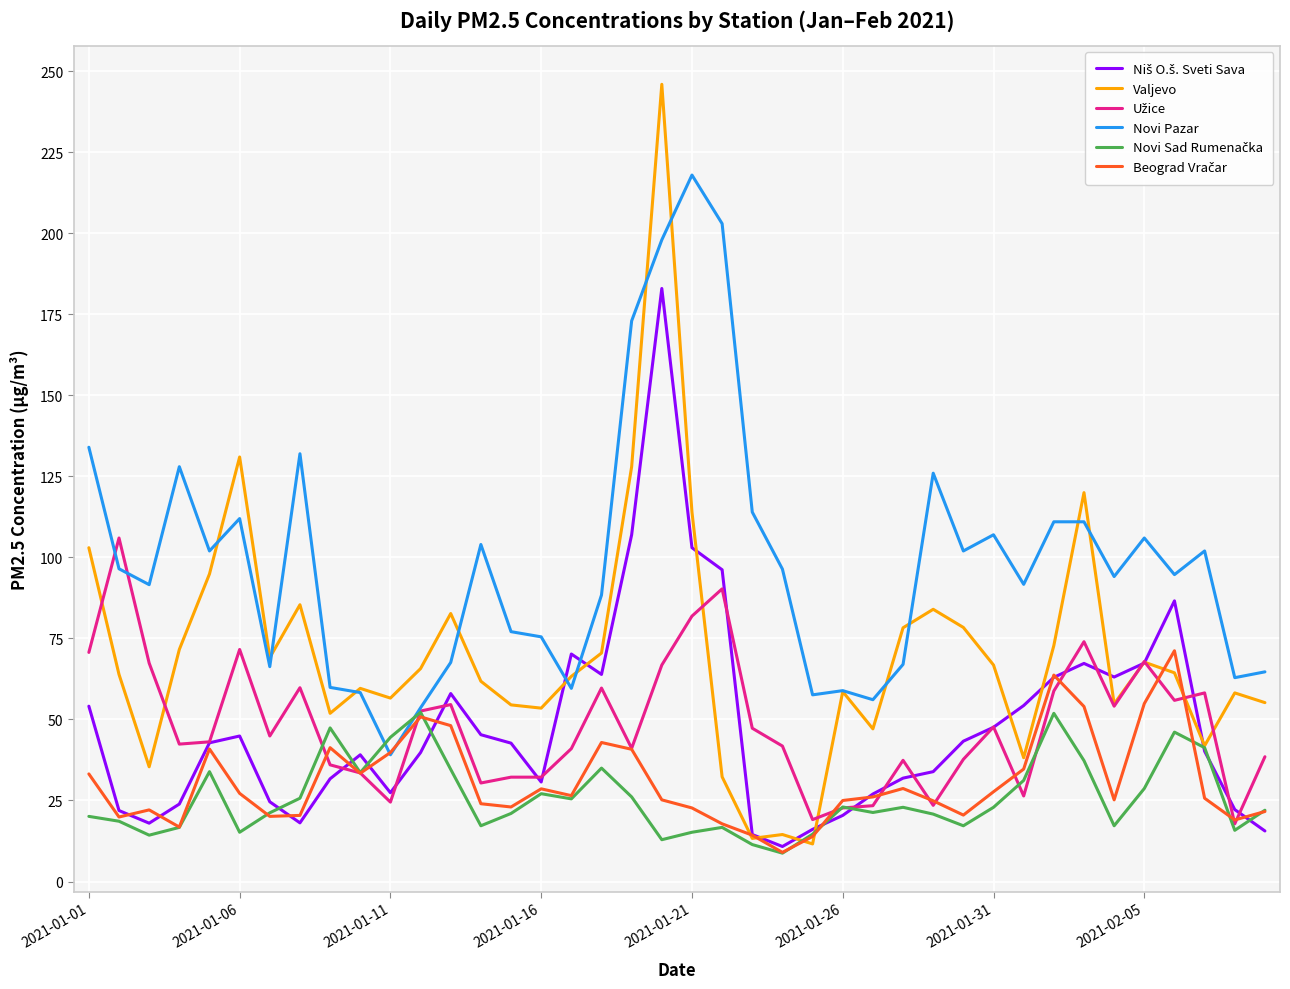

Which series has the largest total across all categories?

Novi Pazar